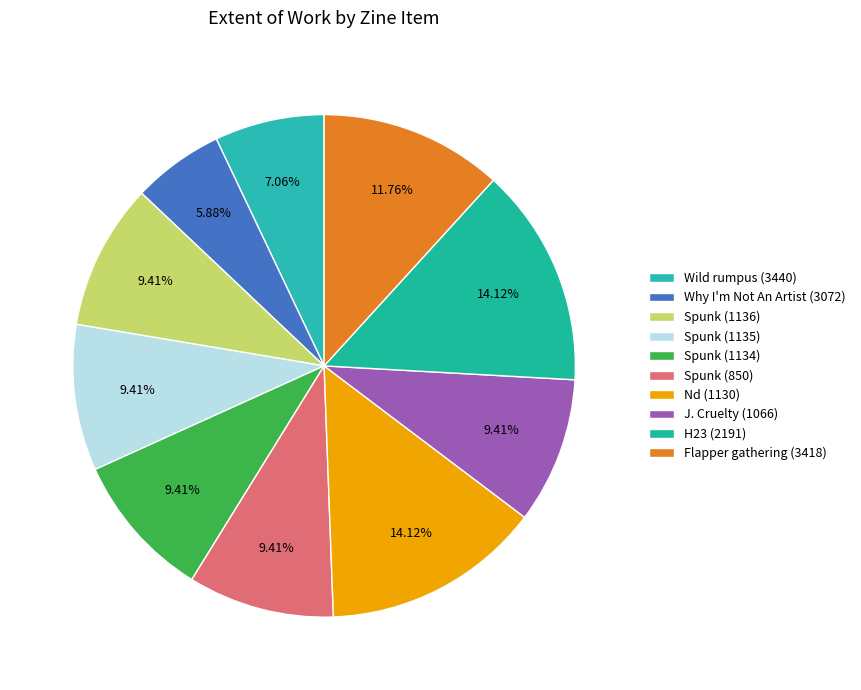

Which slice is the smallest?

Why I'm Not An Artist (3072)